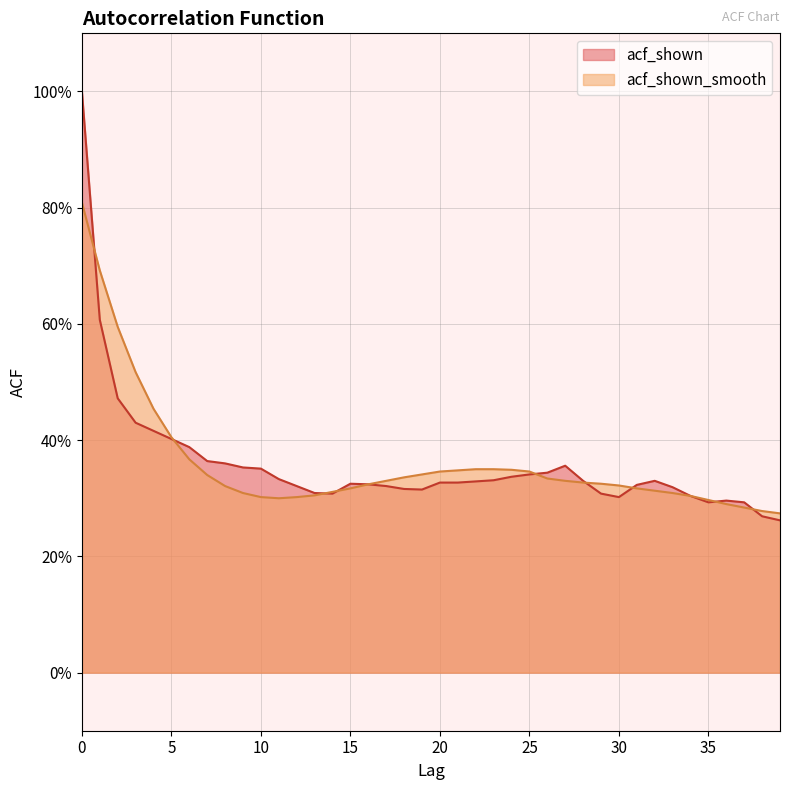

True or false: acf_shown_smooth has a value of 0.3 at 18.

True